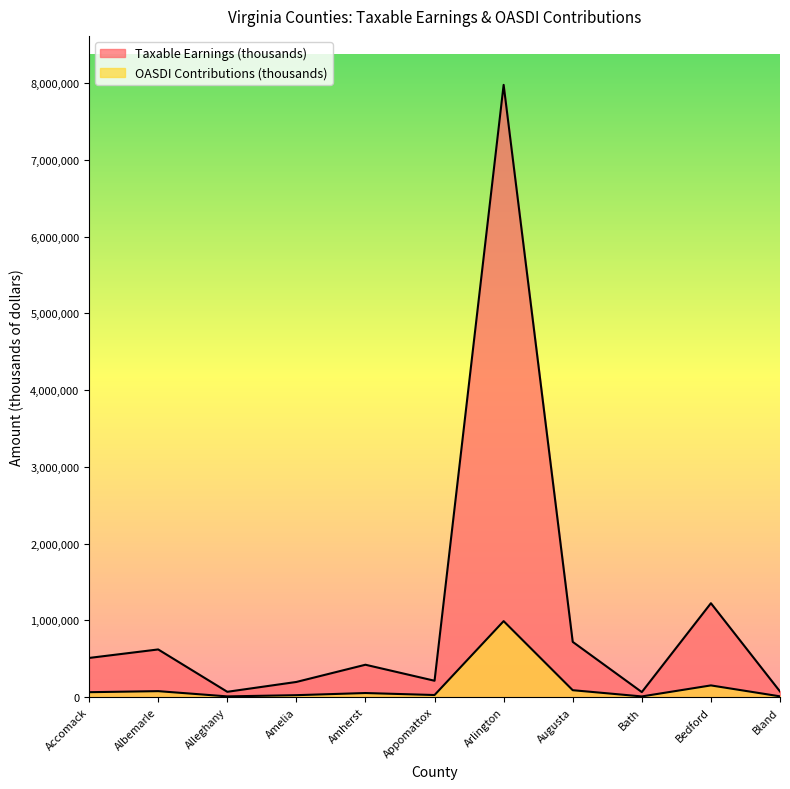

List the series in order of their peak value, highest first.

Taxable Earnings (thousands), OASDI Contributions (thousands)